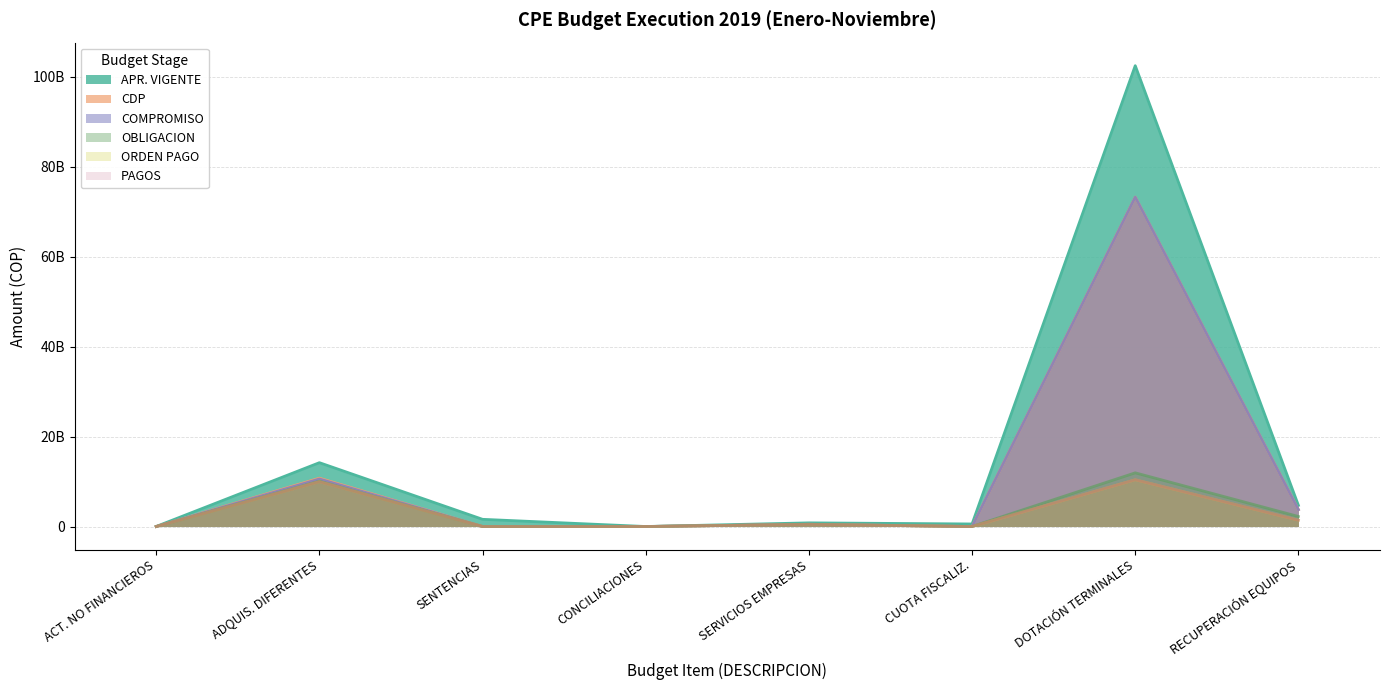

What are all the series names shown in the legend?

APR. VIGENTE, CDP, COMPROMISO, OBLIGACION, ORDEN PAGO, PAGOS